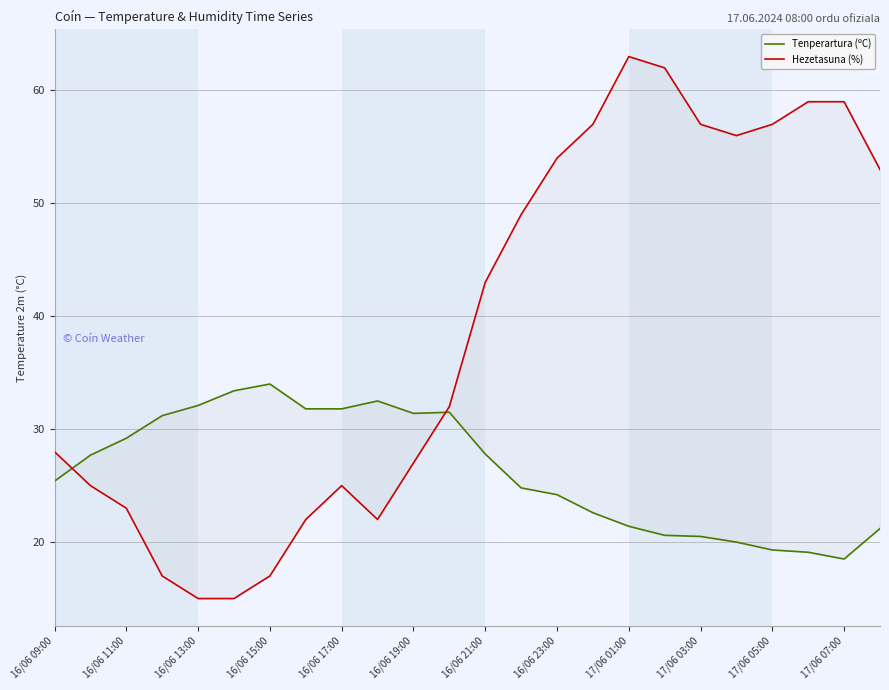

What is the sum of all Tenperartura (ºC) values?

632.0